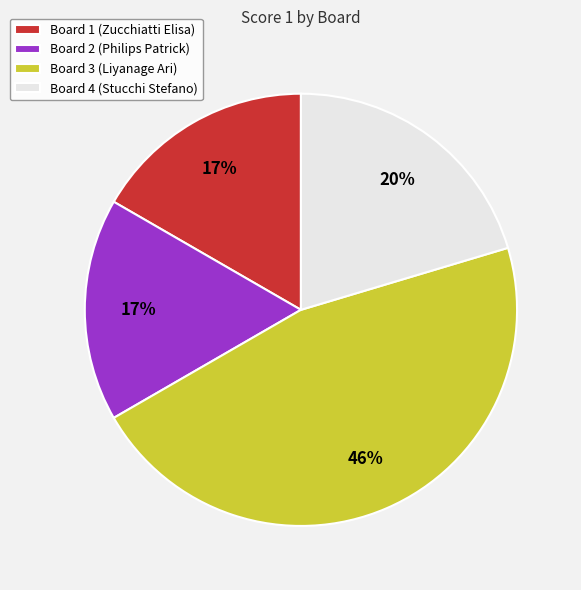

Do Board 1 (Zucchiatti Elisa) and Board 2 (Philips Patrick) together represent more than half of the pie?

No